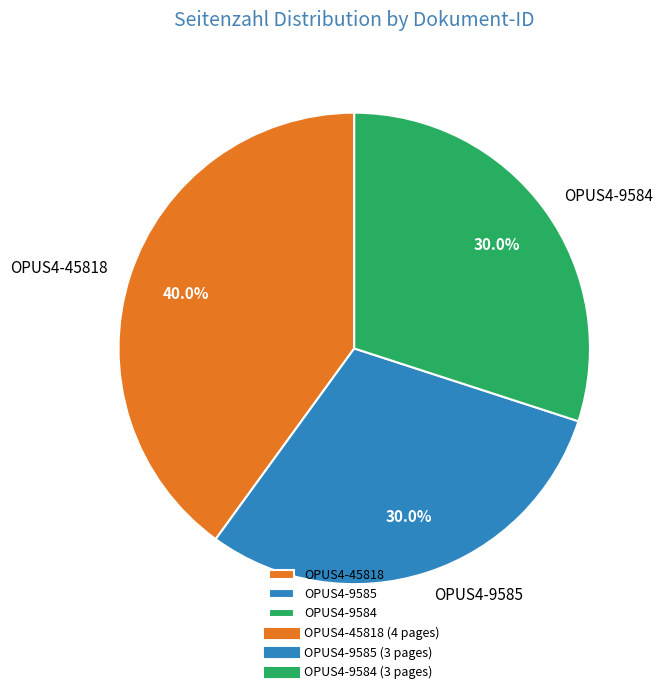

Does any single category account for the majority?

No